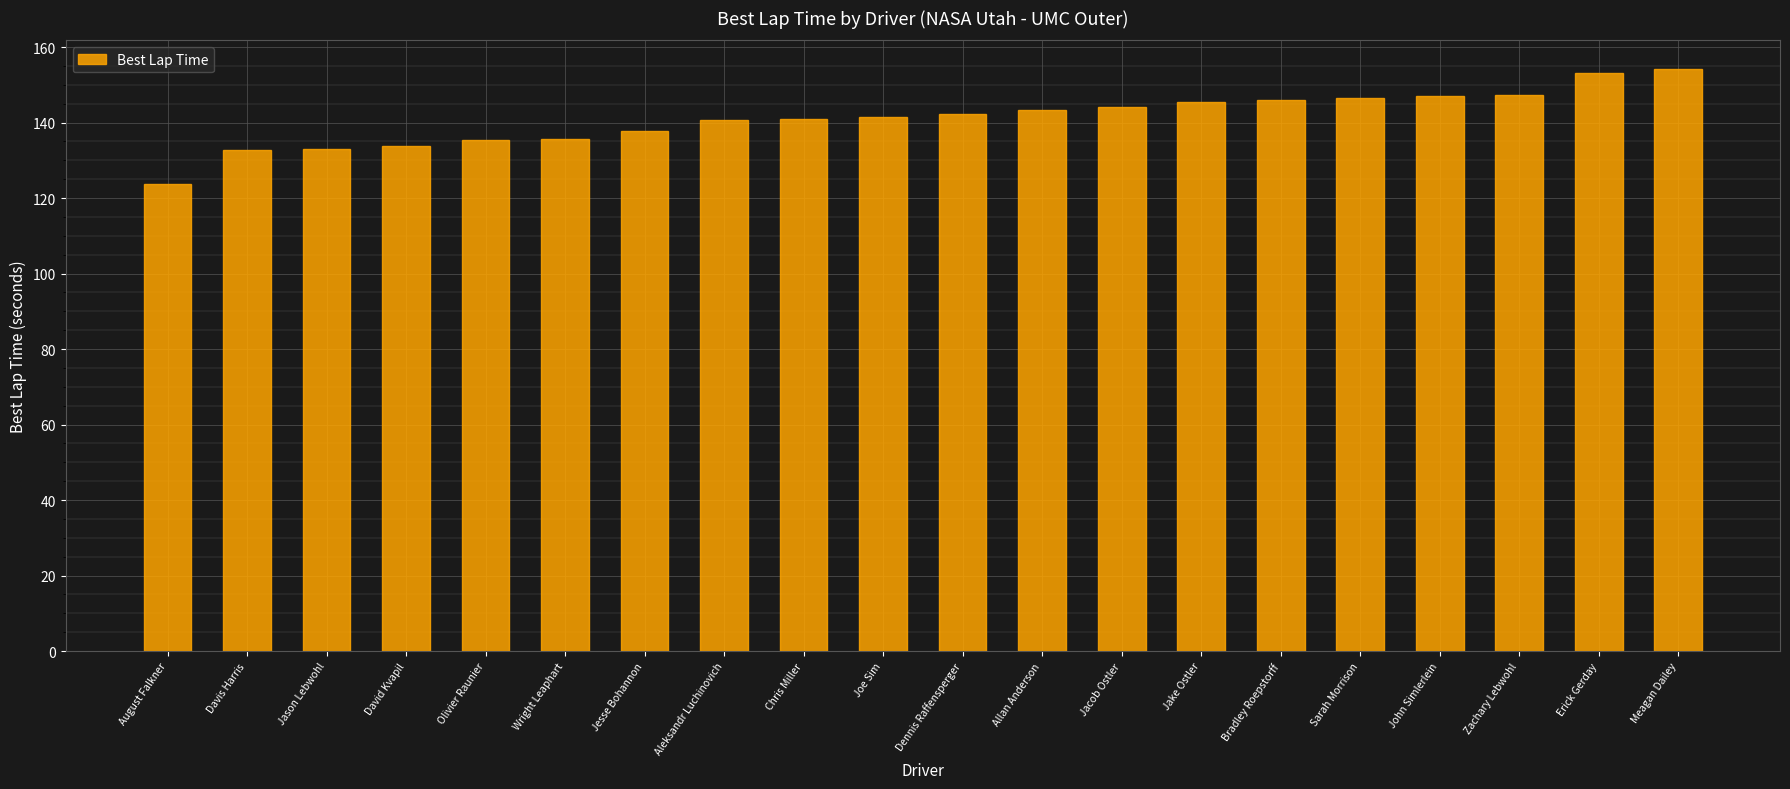

What is the change in value from Jason Lebwohl to Erick Gerday?

+20.3